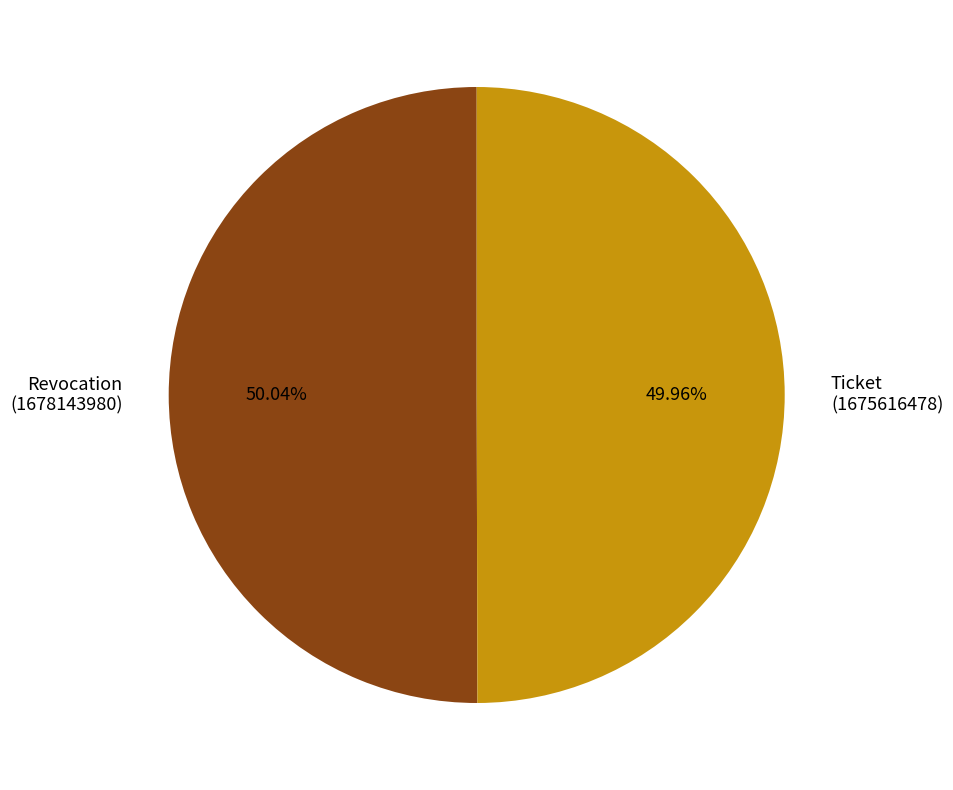

Is there any slice that represents more than half of the pie?

Yes